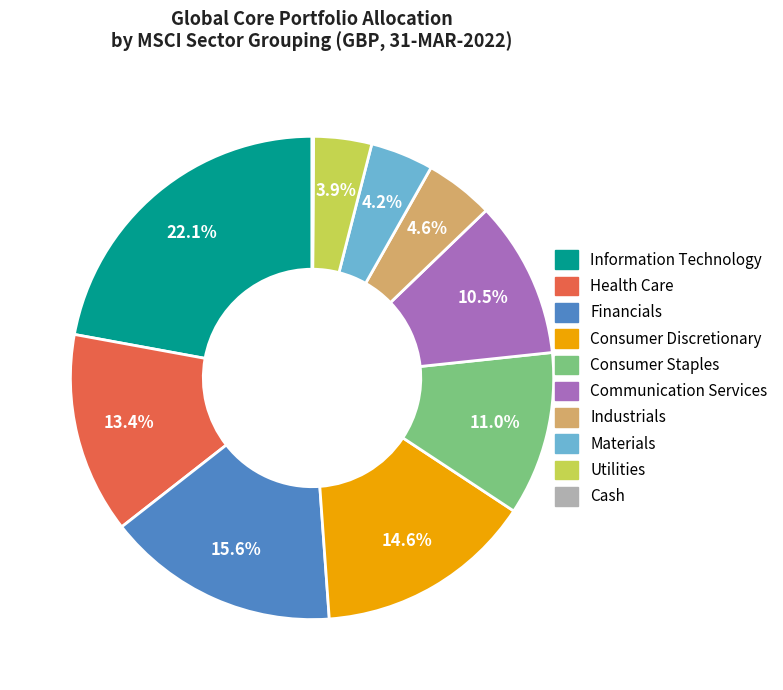

What percentage is the Consumer Discretionary slice, to the nearest percent?

15%